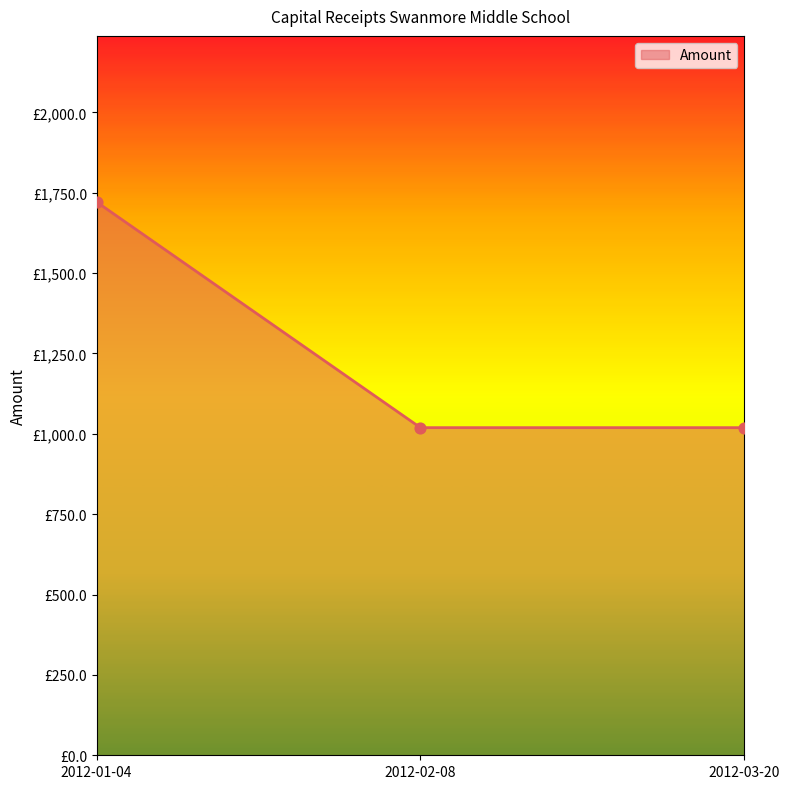

What is the change in value from 2012-01-04 to 2012-03-20?

-702.3